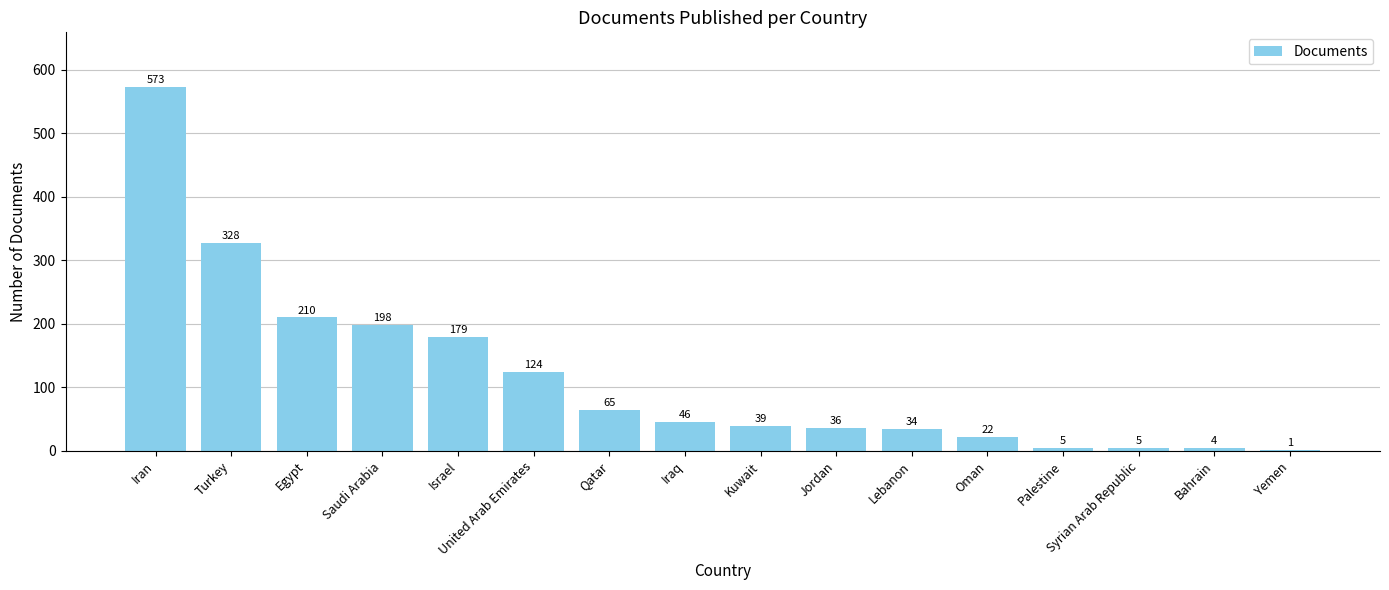

Reading right to left, extract all data points from this chart.

Yemen=1	Bahrain=4	Syrian Arab Republic=5	Palestine=5	Oman=22	Lebanon=34	Jordan=36	Kuwait=39	Iraq=46	Qatar=65	United Arab Emirates=124	Israel=179	Saudi Arabia=198	Egypt=210	Turkey=328	Iran=573